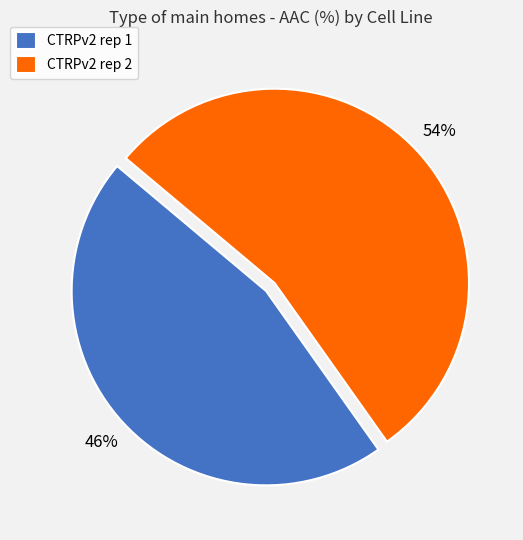

Does CTRPv2 rep 2 represent more than half of the total?

Yes